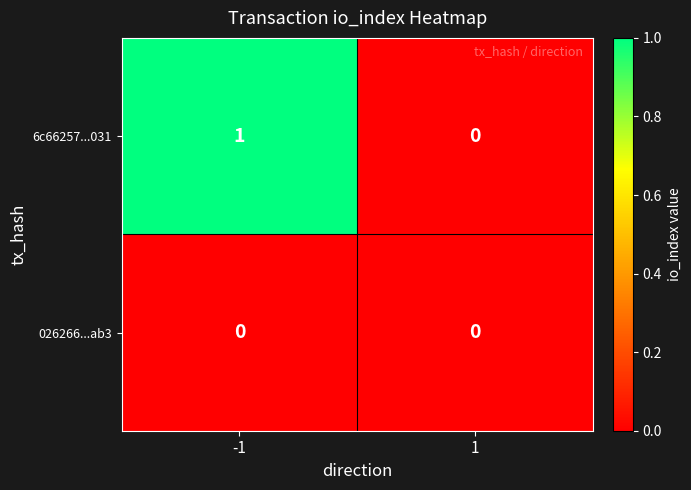

Between -1 and 1, which series saw the biggest shift?

6c66257...031